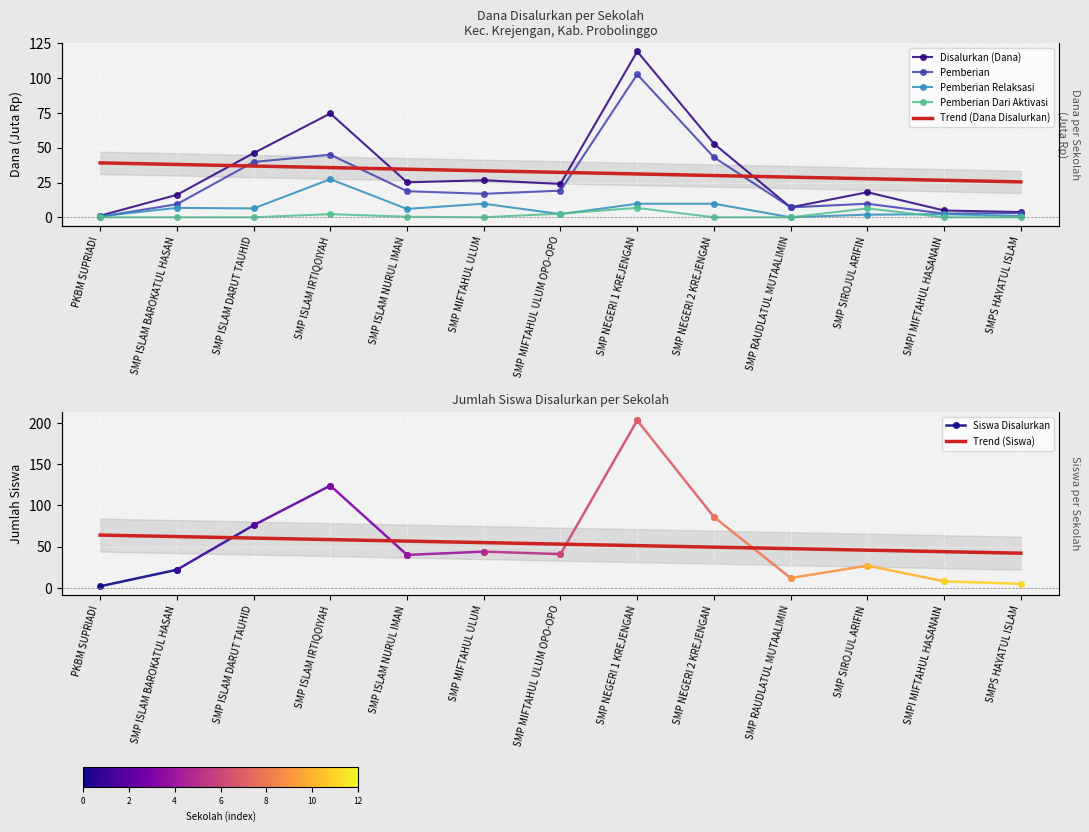

At SMP ISLAM NURUL IMAN, list the series in order from smallest to largest.

Pemberian Dari Aktivasi, Pemberian Relaksasi, Pemberian, Disalurkan (Dana)